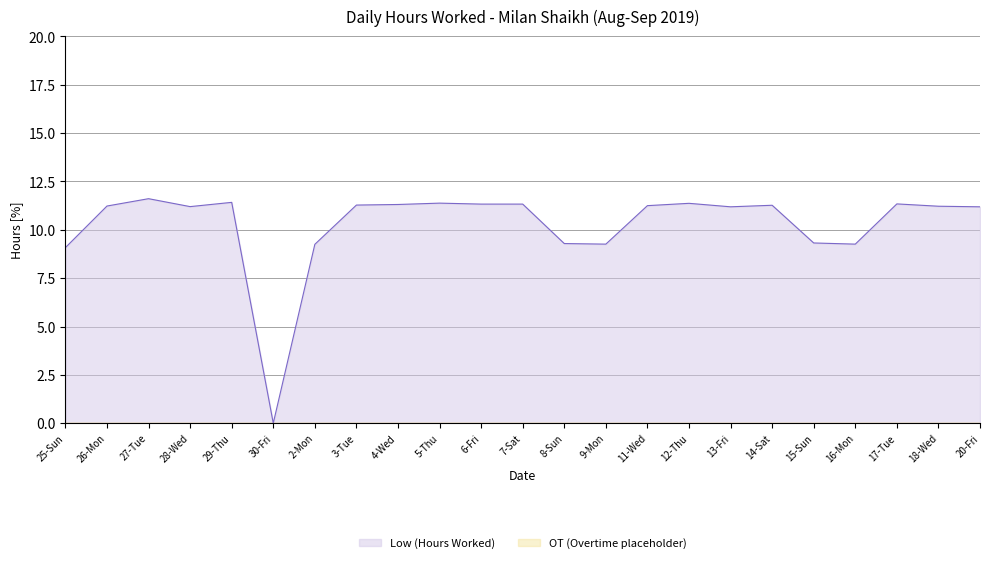

What is the label of the 15th point from the left?

11-Wed